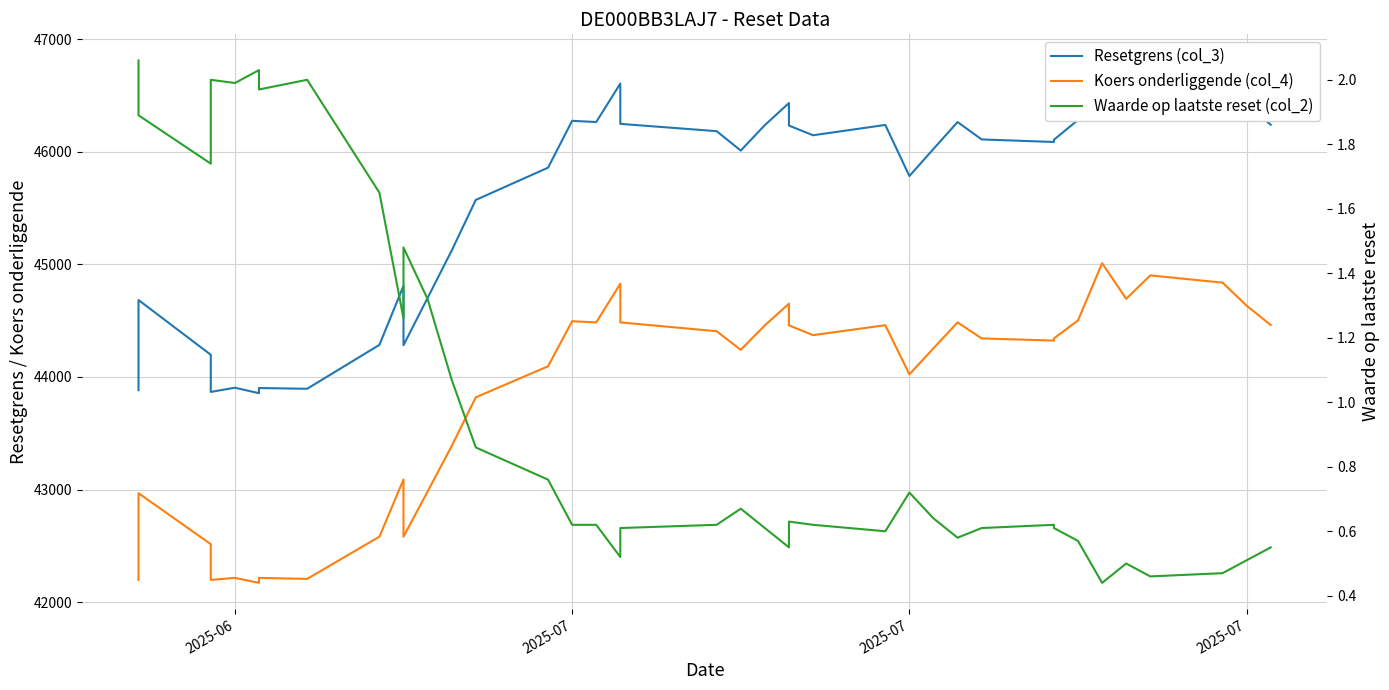

What is the sum of all Koers onderliggende (col_4) values?

1709372.5